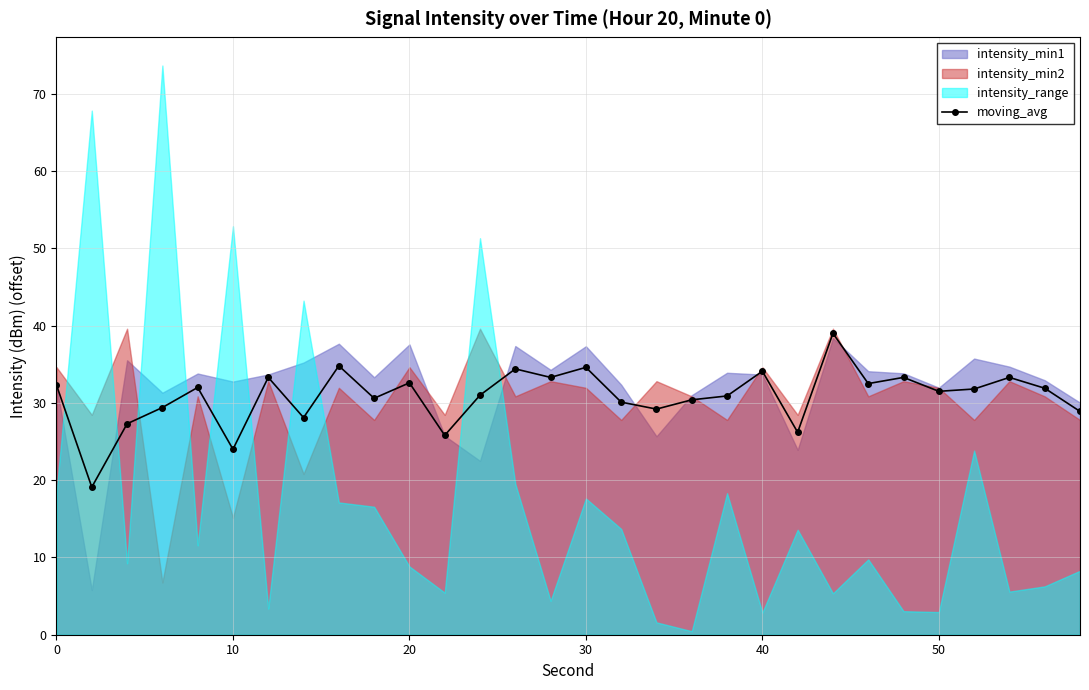

Is it true that moving_avg equals 34.1 at 40?

True